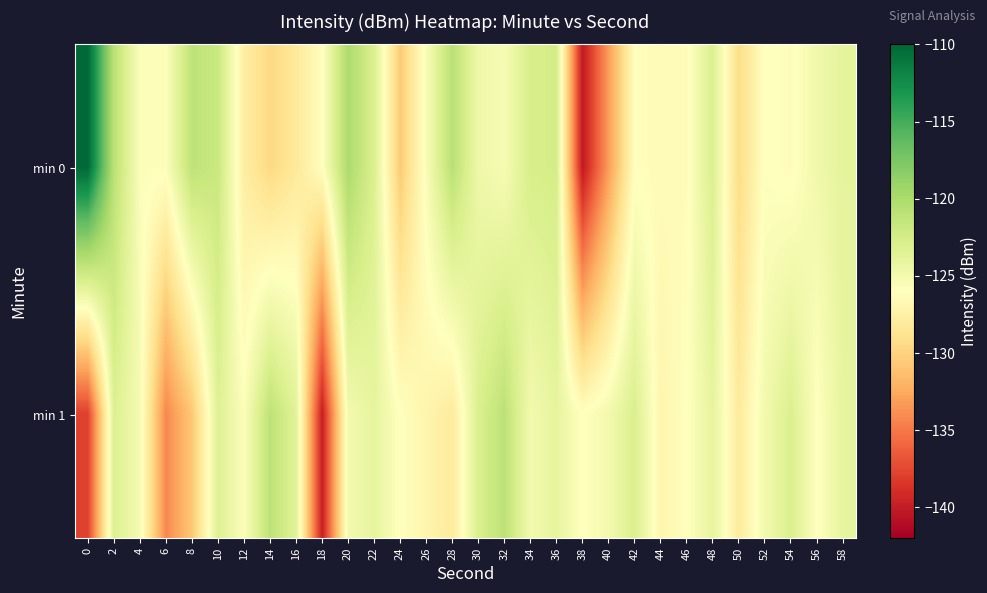

List the series in order of their overall mean, lowest first.

min 1, min 0